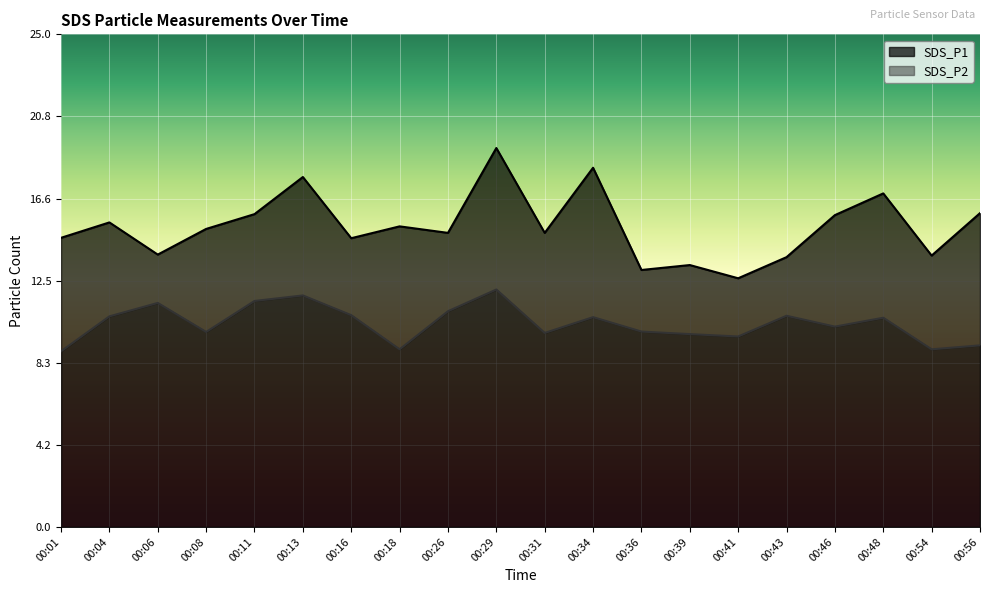

True or false: SDS_P2 and SDS_P1 cross at least once.

False